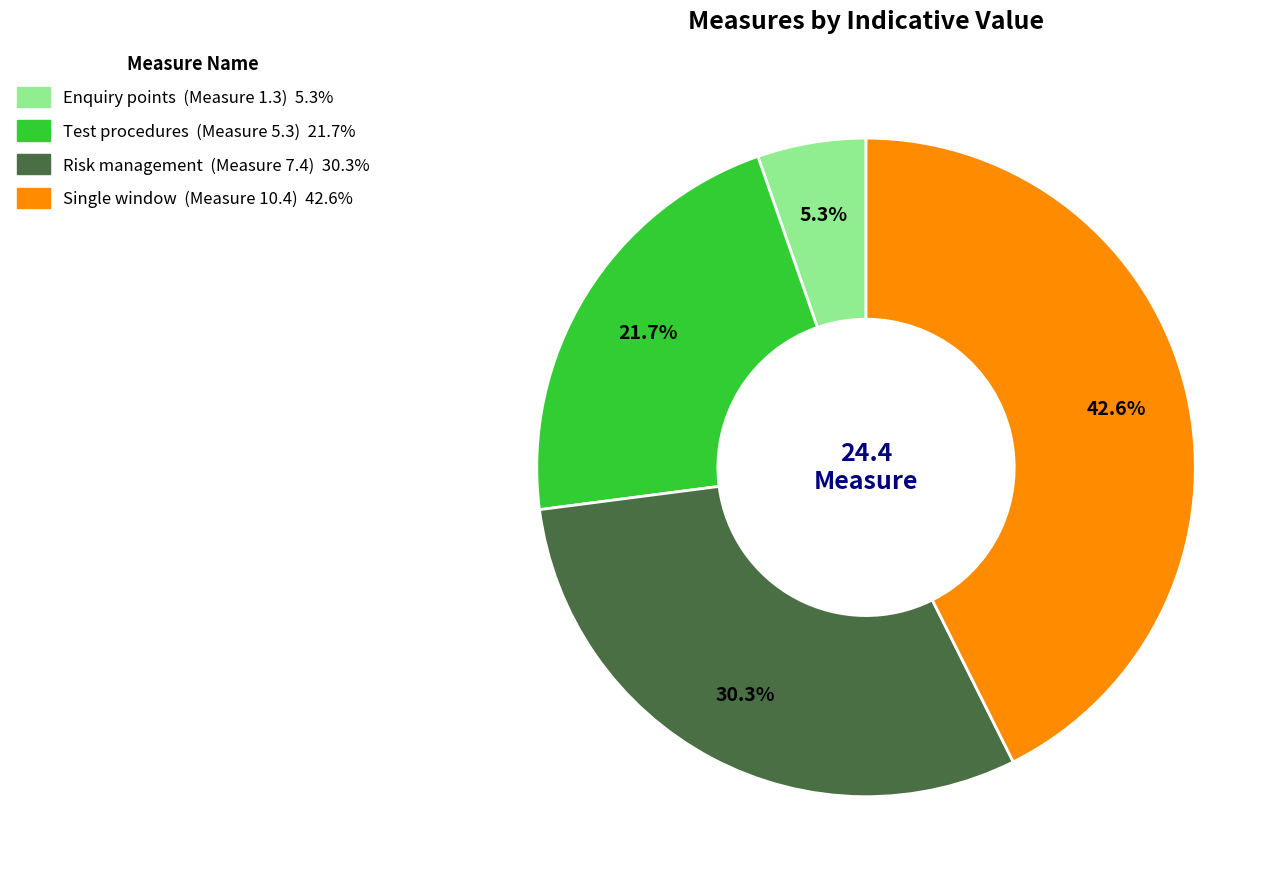

Is there any slice that represents more than half of the pie?

No